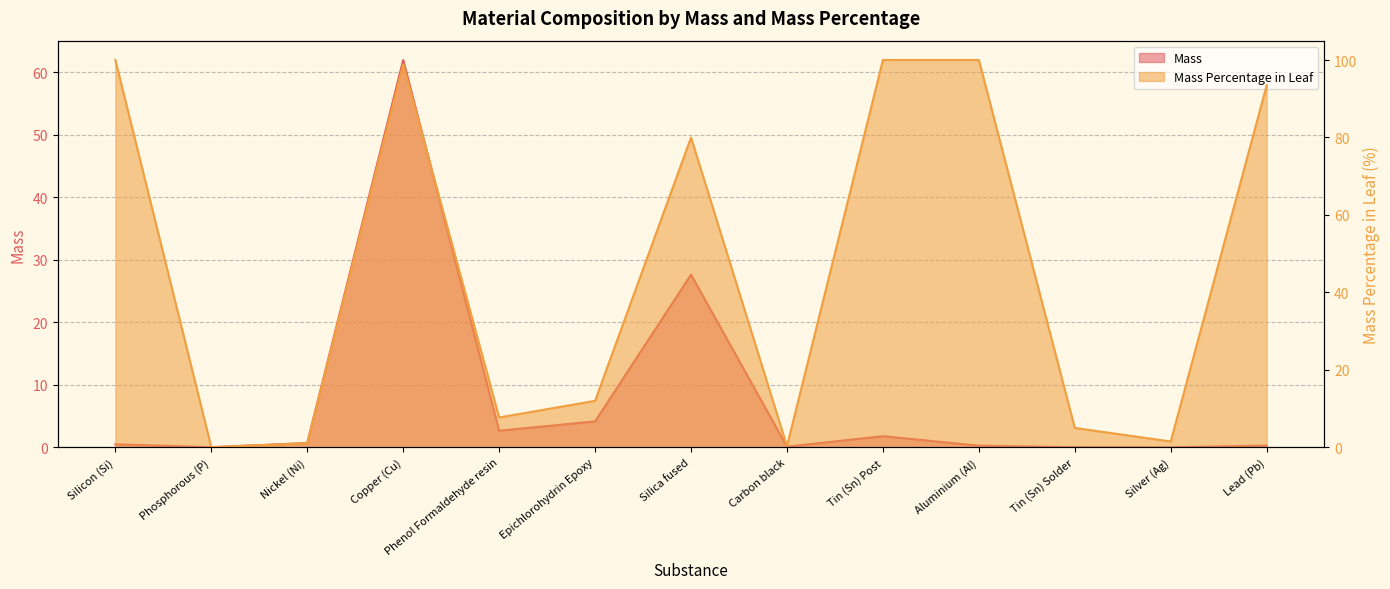

True or false: Mass_Percentage_in_Leaf has more than 0 points higher than both neighbors.

True